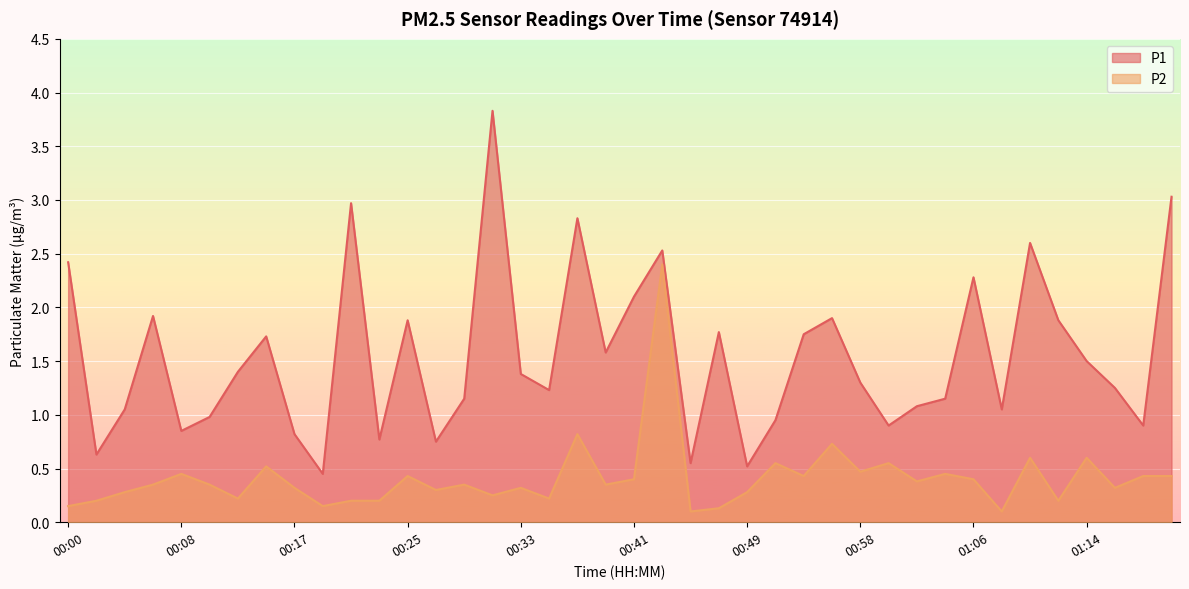

What are all the series names shown in the legend?

P1, P2